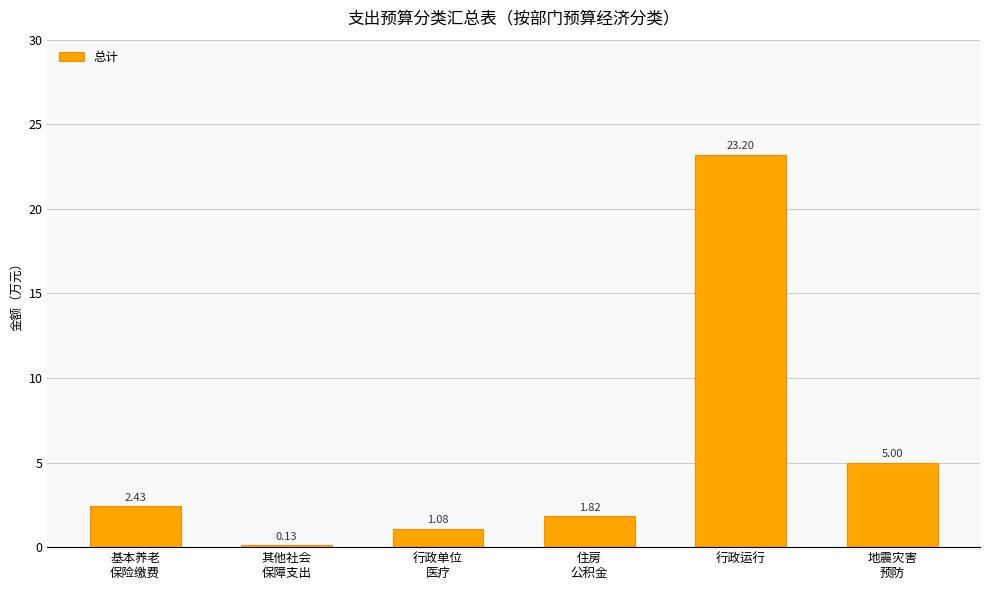

True or false: the data shows 2.9 at 住房
公积金.

False